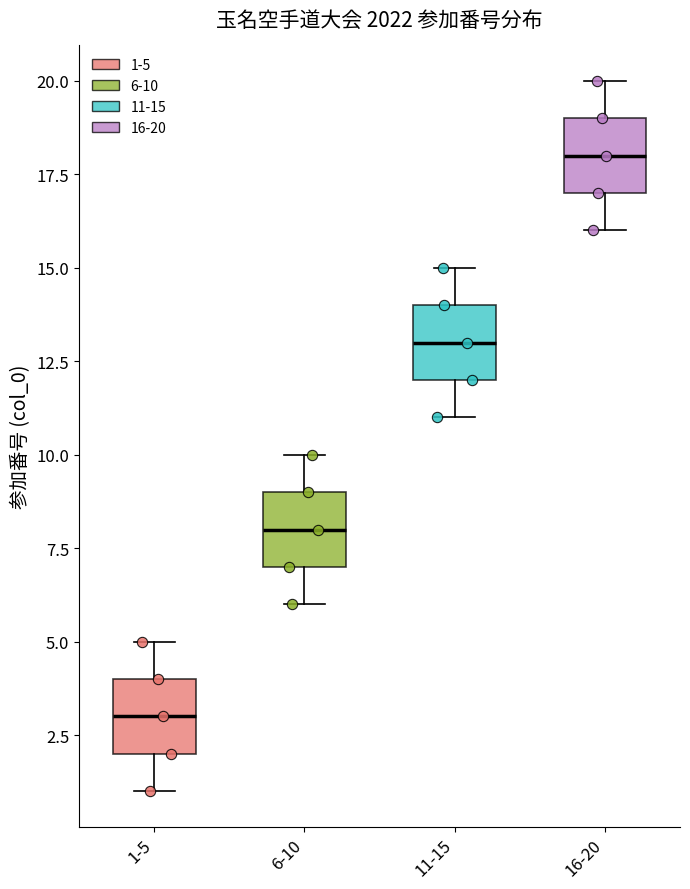

Which box's median line is the highest?

16-20